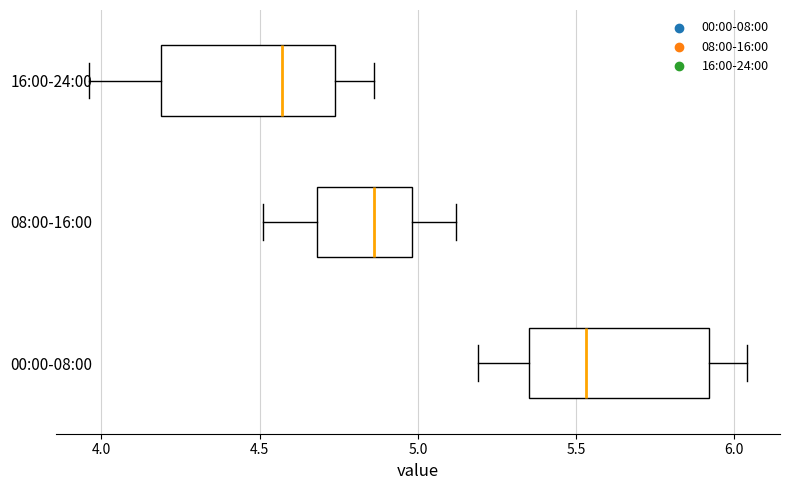

Reading bottom to top, transcribe this box plot: for each box, give where its median line is, the range the box spans, and where its two whiskers end, as read against the x-axis. The values are not printed on the chart, so give them approximately, as read against the axis.

00:00-08:00: median 5.55, box 5.35 to 5.90, whiskers 5.20 to 6.05
08:00-16:00: median 4.85, box 4.70 to 5.00, whiskers 4.50 to 5.10
16:00-24:00: median 4.55, box 4.20 to 4.75, whiskers 3.95 to 4.85